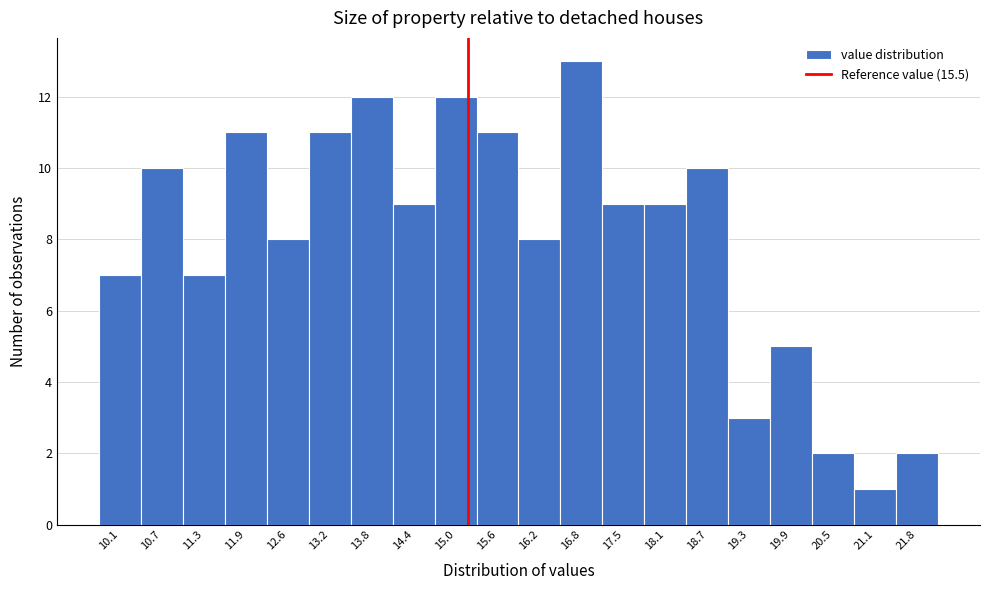

Reading right to left, transcribe all the data shown in this chart.

21.8=2	21.1=1	20.5=2	19.9=5	19.3=3	18.7=10	18.1=9	17.5=9	16.8=13	16.2=8	15.6=11	15.0=12	14.4=9	13.8=12	13.2=11	12.6=8	11.9=11	11.3=7	10.7=10	10.1=7